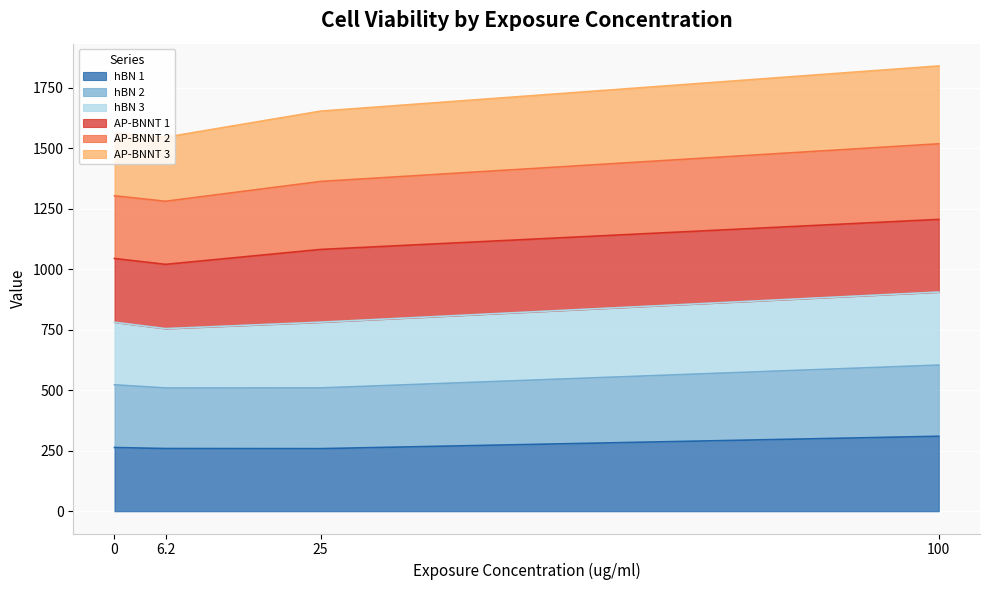

True or false: hBN 2 and hBN 3 cross at least once.

False